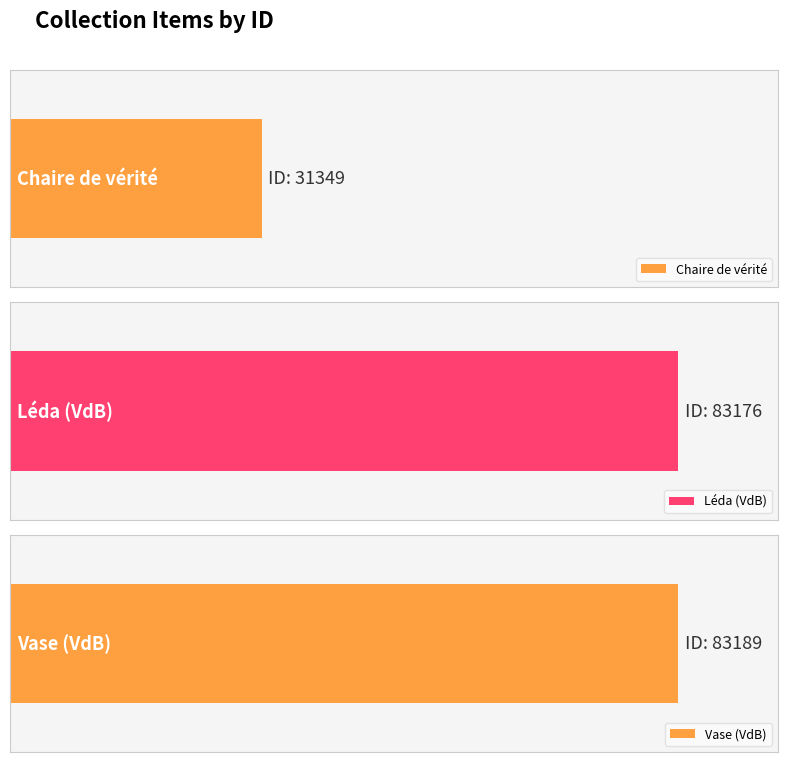

At which label is the value closest to 57269?

Léda (VdB)